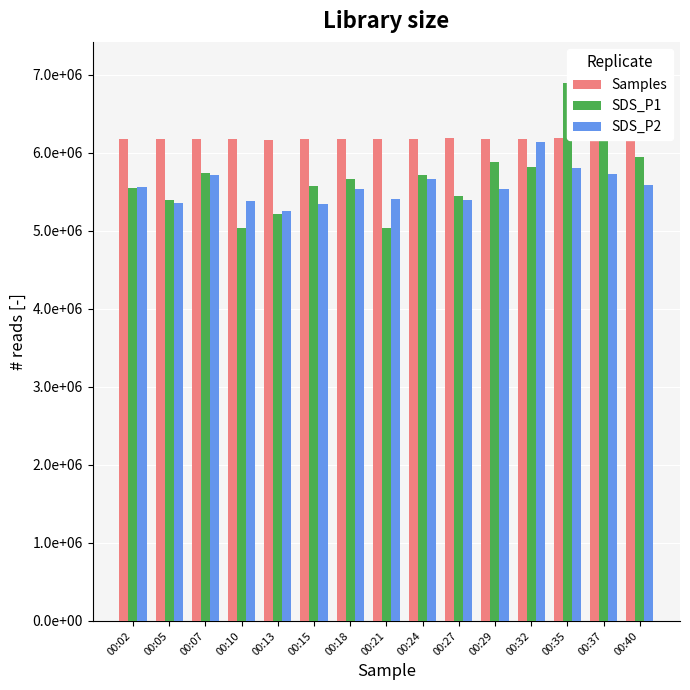

What is the average value of the Samples series?

6181248.8